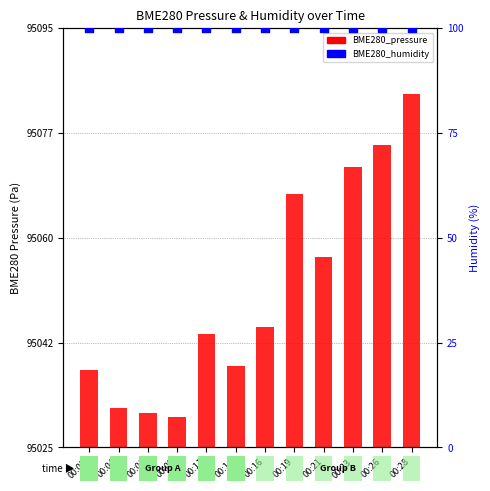

At how many categories does at least one series exceed 31?

12